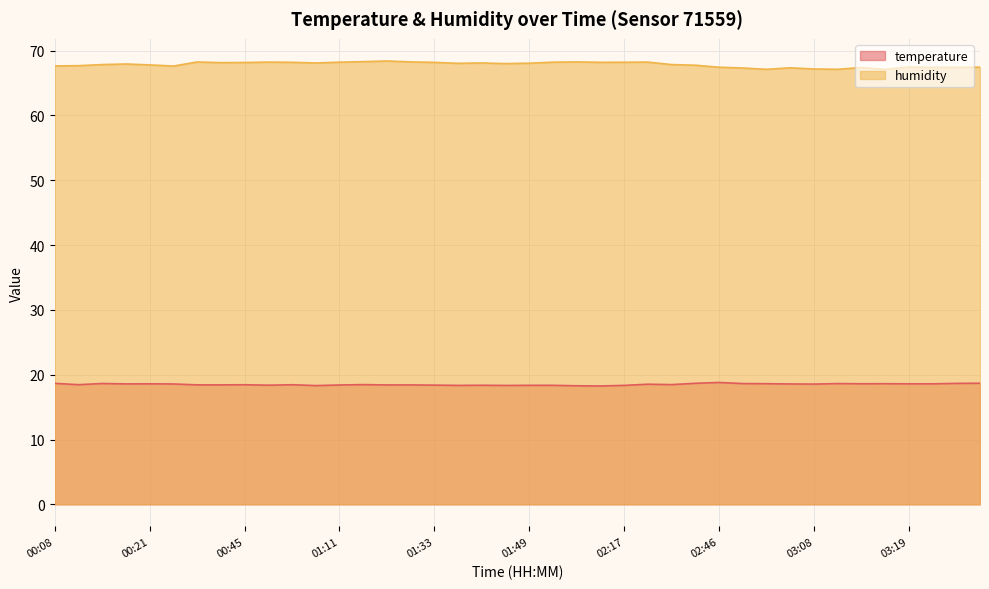

Rank the categories by humidity value from highest to lowest.

01:28, 01:14, 01:30, 02:06, 00:37, 00:48, 02:27, 01:11, 01:55, 02:17, 01:00, 02:11, 01:33, 00:45, 00:40, 01:03, 01:38, 01:49, 01:36, 01:43, 00:19, 00:16, 02:30, 00:21, 02:35, 00:13, 00:08, 00:24, 03:19, 03:37, 02:46, 03:34, 03:22, 03:14, 03:05, 03:00, 03:08, 03:03, 03:11, 03:17